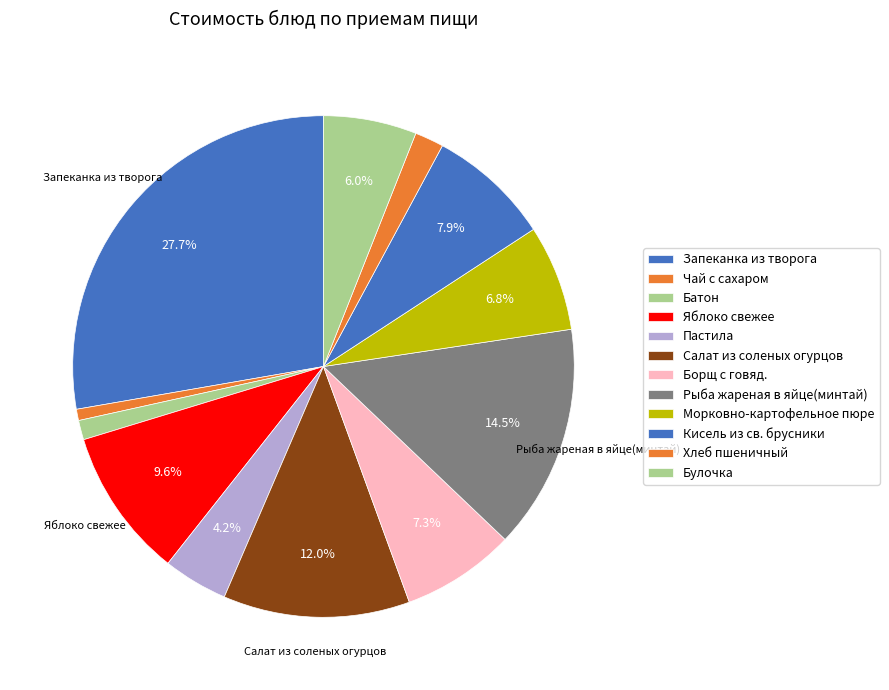

Count the number of slices in the pie.

12